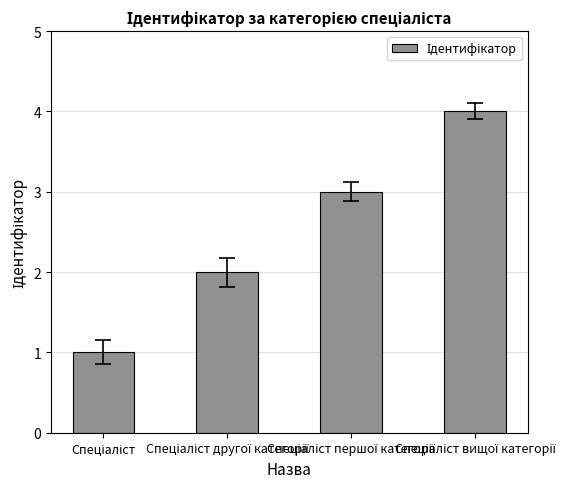

What is the sum of all values?

10